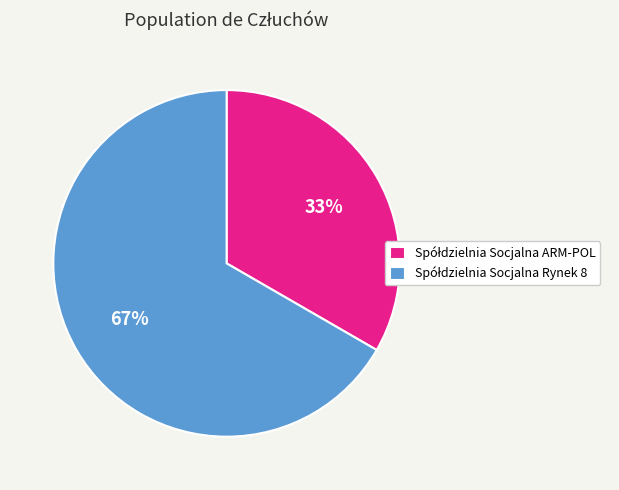

To the nearest percent, what is the average slice percentage?

50%